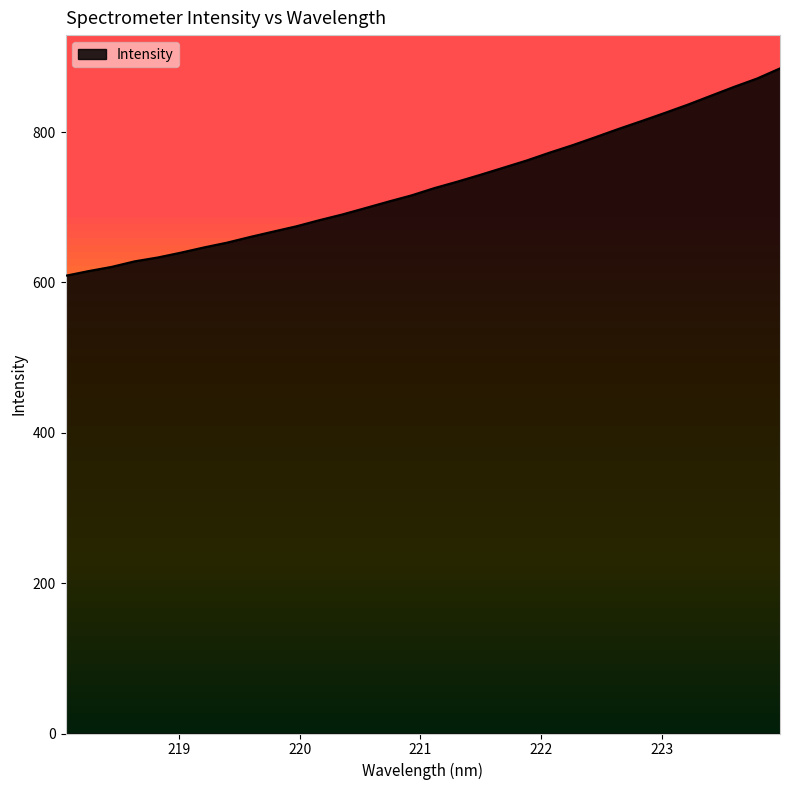

What is the minimum value shown in the chart?

608.9